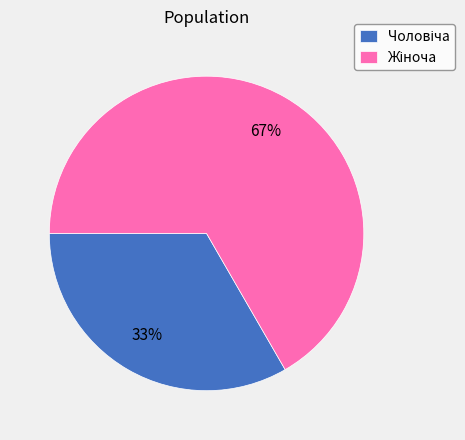

Does any single category account for the majority?

Yes